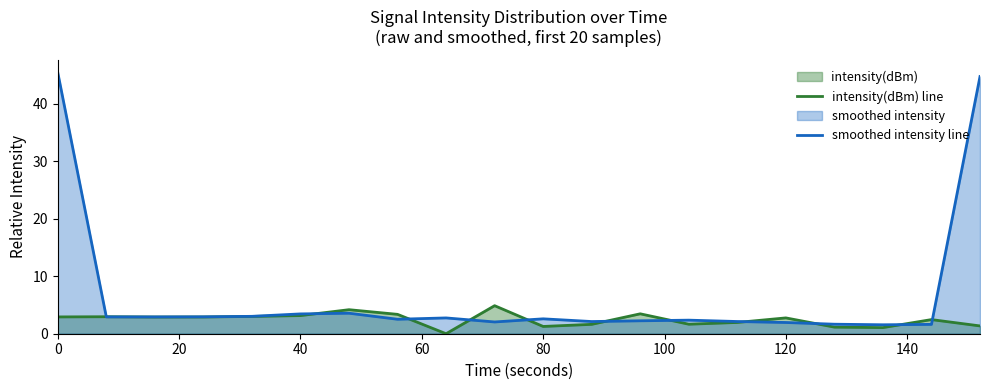

What is the maximum value shown in the chart?

45.5